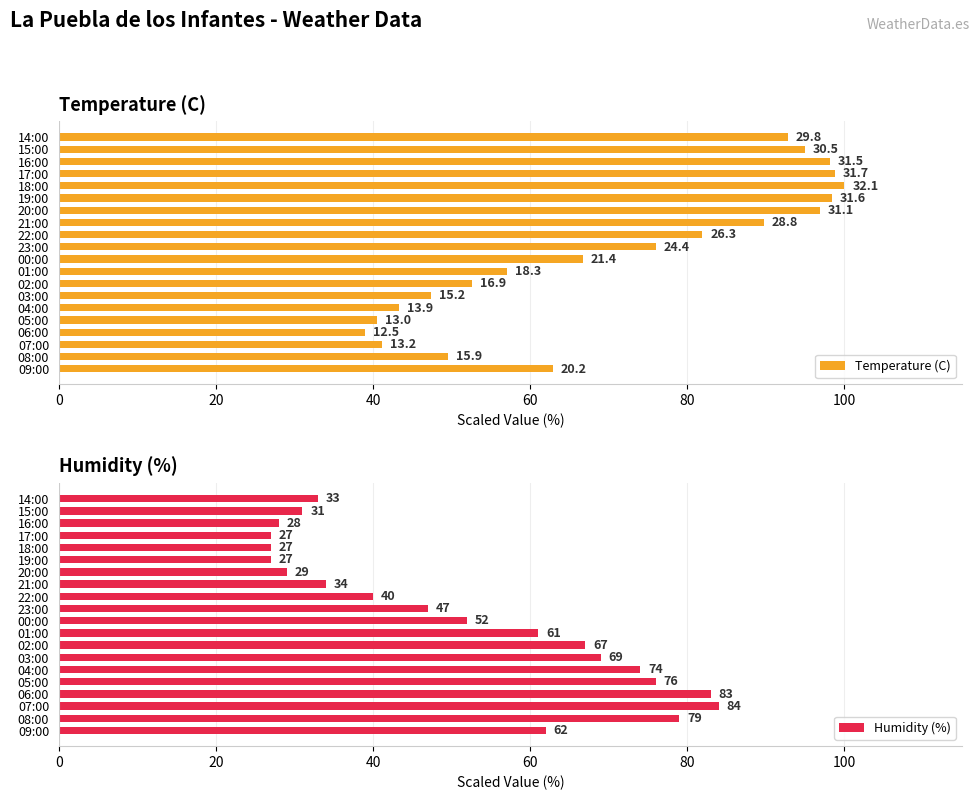

Which series has the largest range (max minus min)?

Temperature (C)